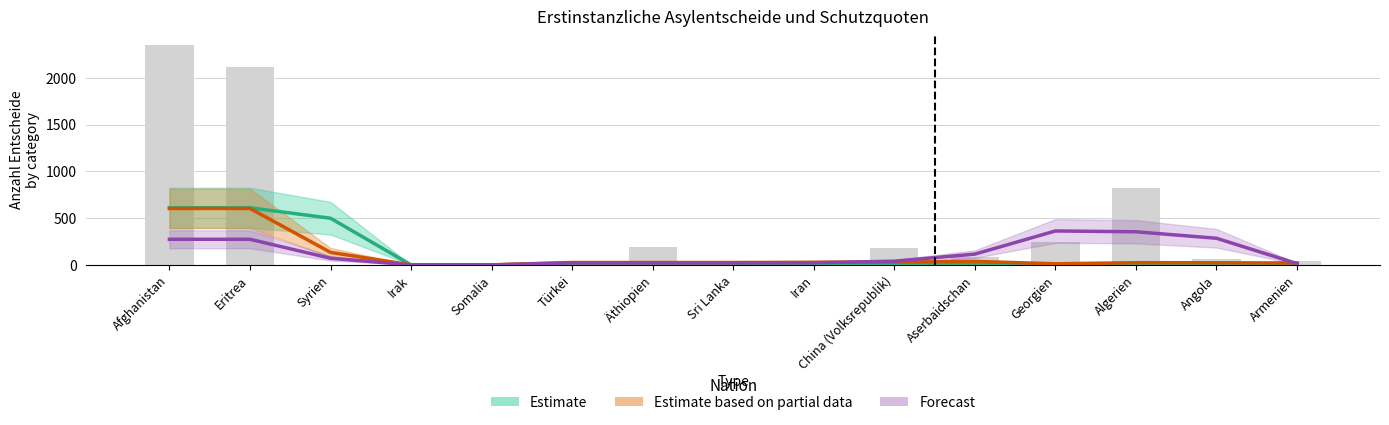

At which label is Asylgewährungen closest to 748?

Afghanistan